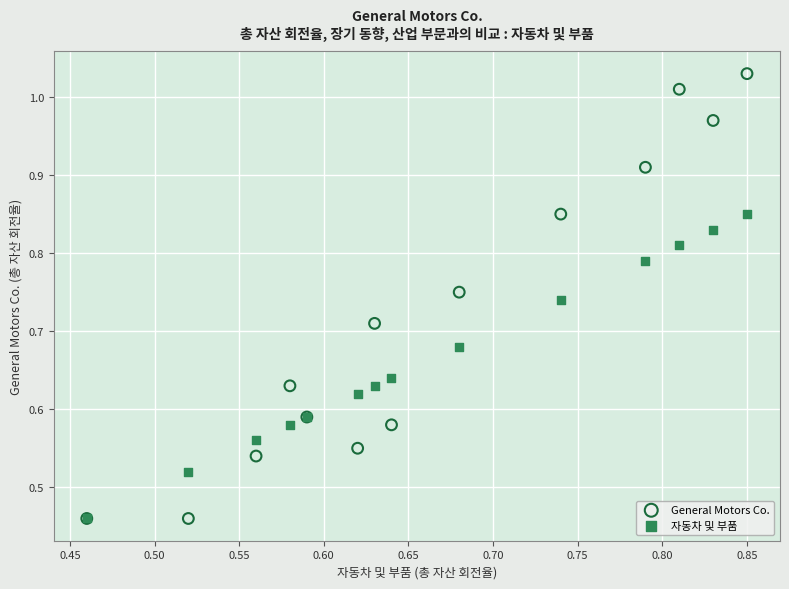

What are all the series names shown in the legend?

General Motors Co., 자동차 및 부품